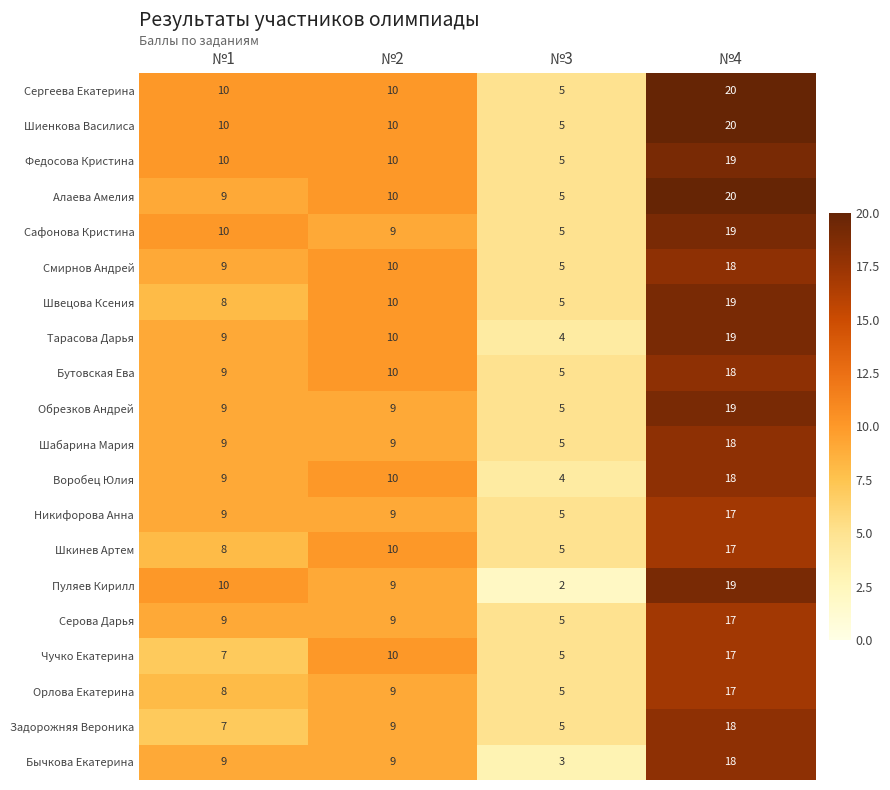

At how many categories does at least one series exceed 11?

1